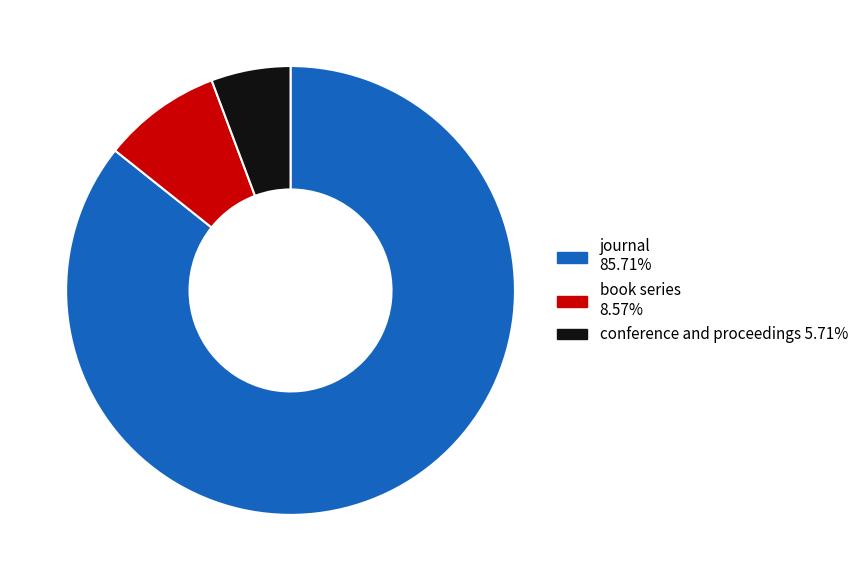

The book series slice represents 9% of the pie. True or false?

True